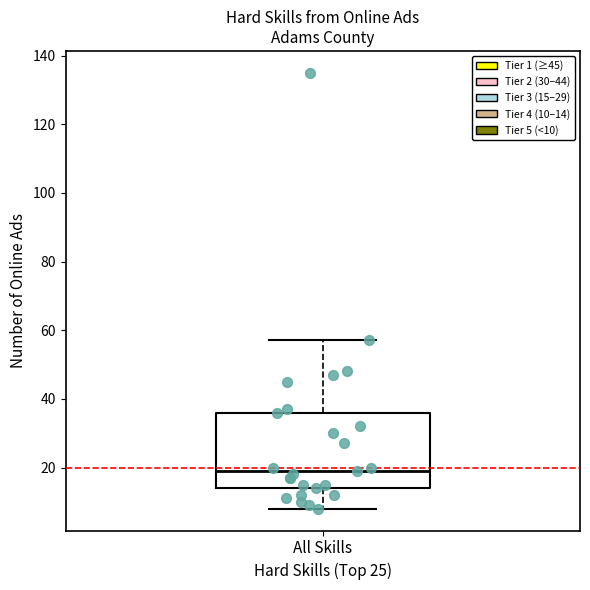

Read this box plot against the y-axis: the position of the median line, the range covered by the box, and the ends of both whiskers. The values are not printed on the chart, so give them approximately, as read against the axis.

median 20, box 14 to 36, whiskers 8 to 58